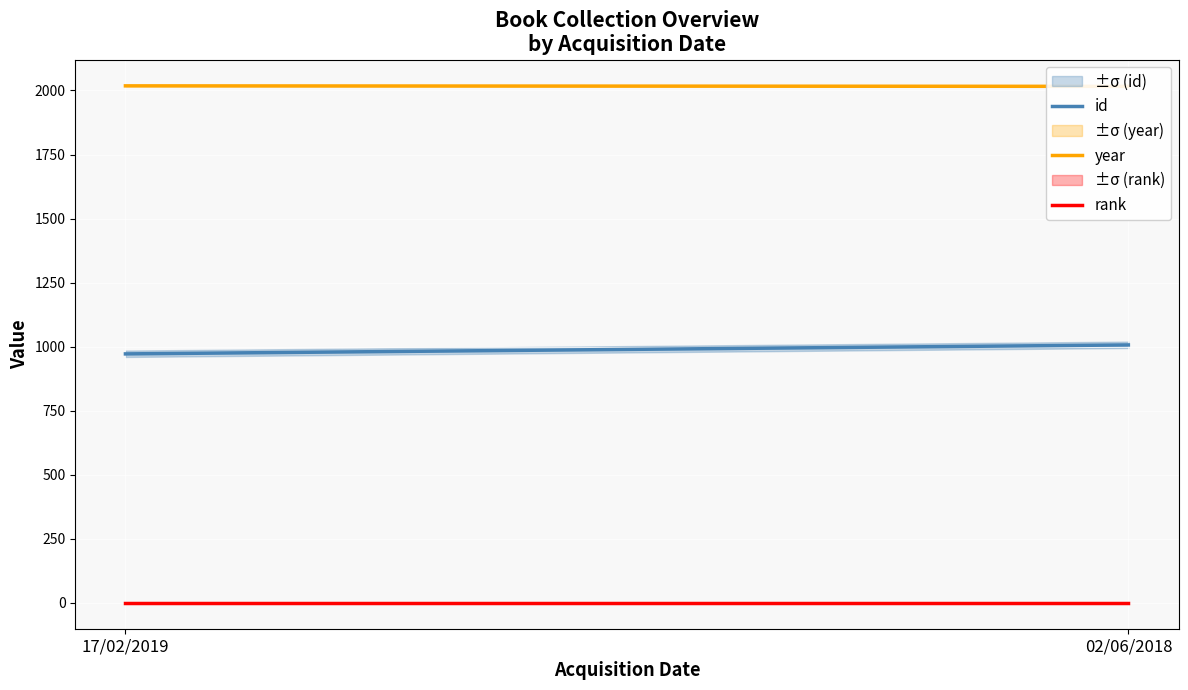

How many year values are between 2016 and 2018?

2